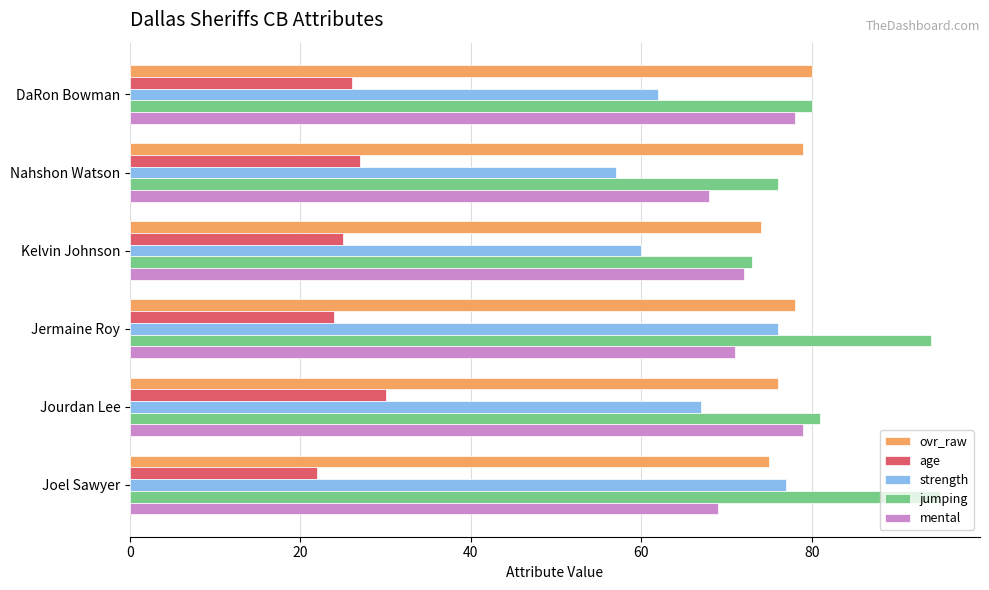

Read the jumping value at Joel Sawyer, to the nearest 5.

95